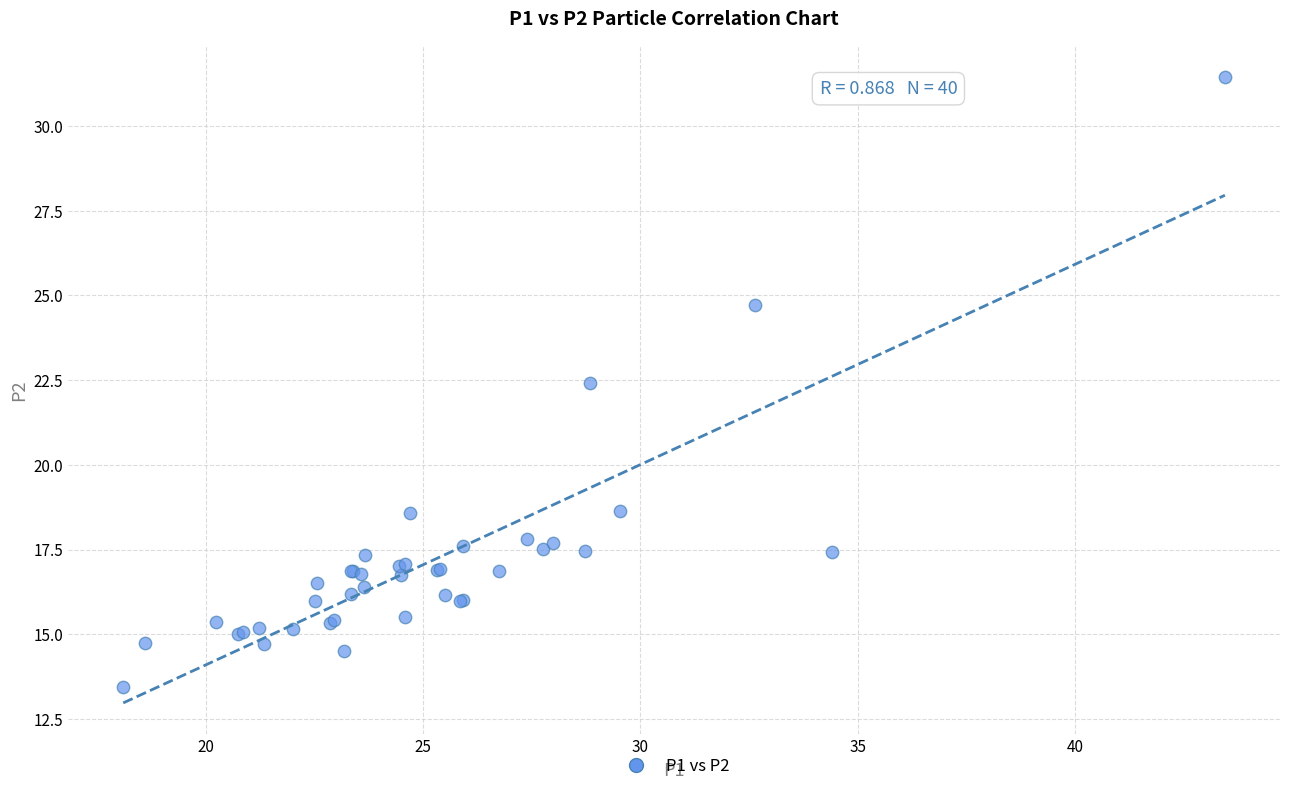

What Y value in the scatter plot is closest to 22?

22.4